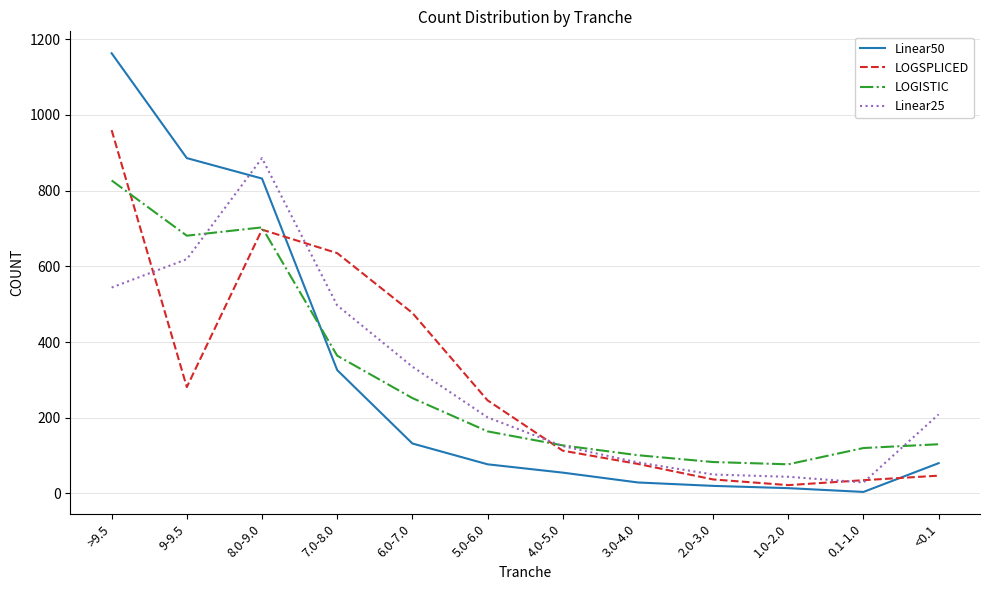

In LOGSPLICED, how many points are lower than both neighbors (excluding endpoints)?

2